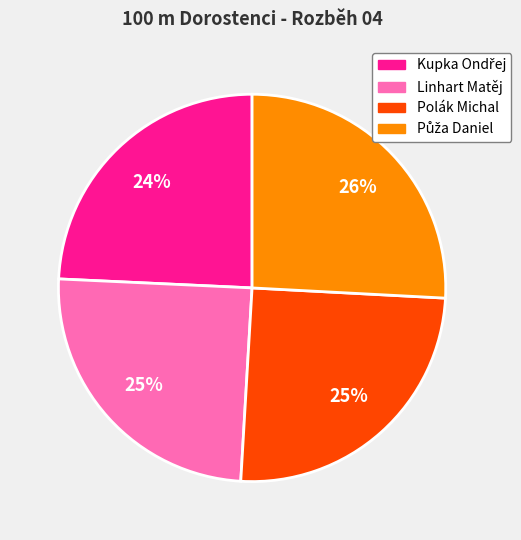

Is there a majority slice in this chart?

No